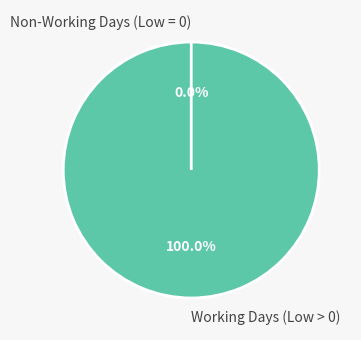

Is it true that Tue 13 is 1% of the pie?

False